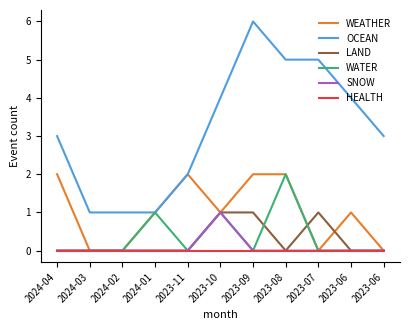

How many lines are shown in the chart?

6